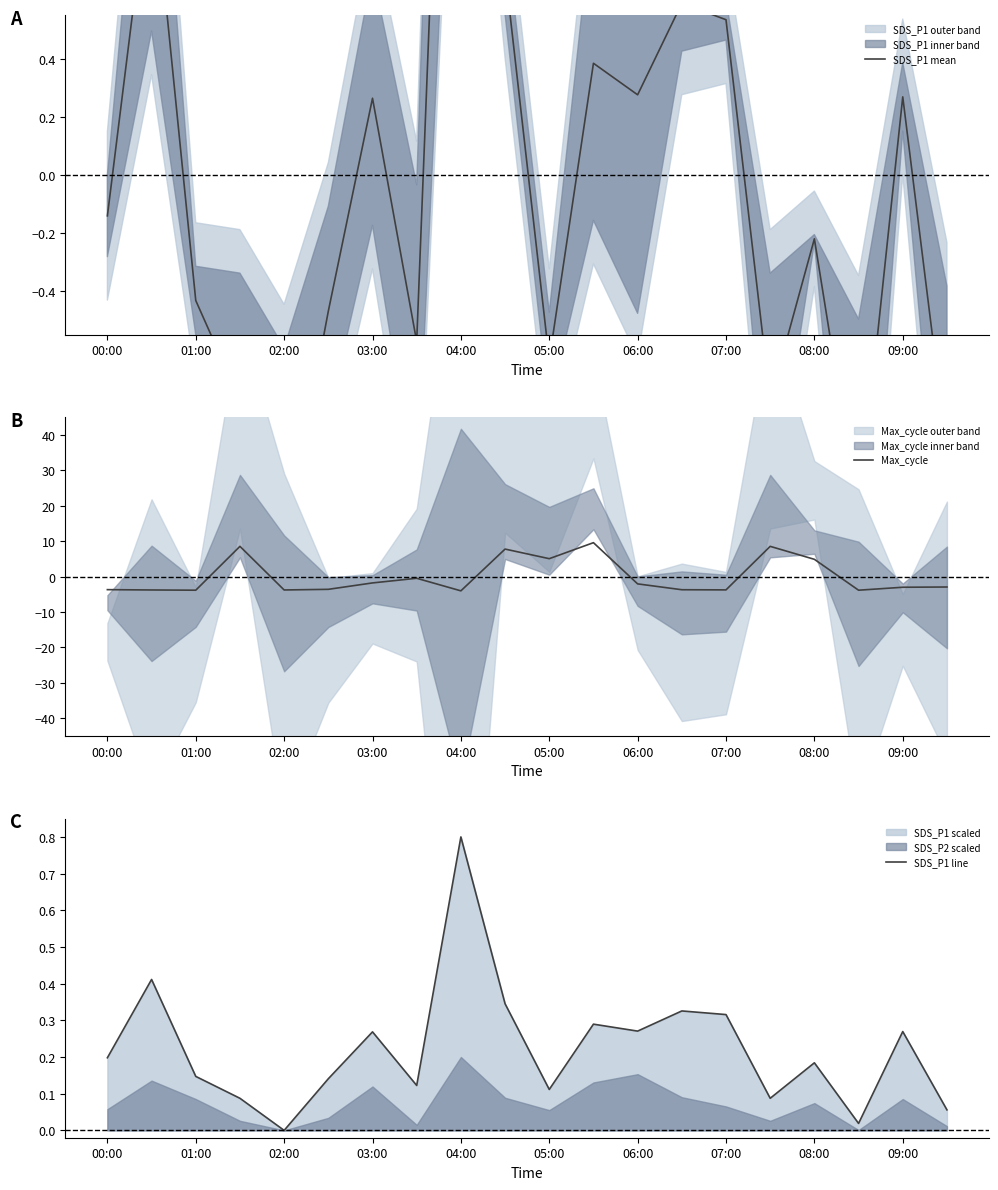

What is the highest value of the Max_cycle series?

9.6